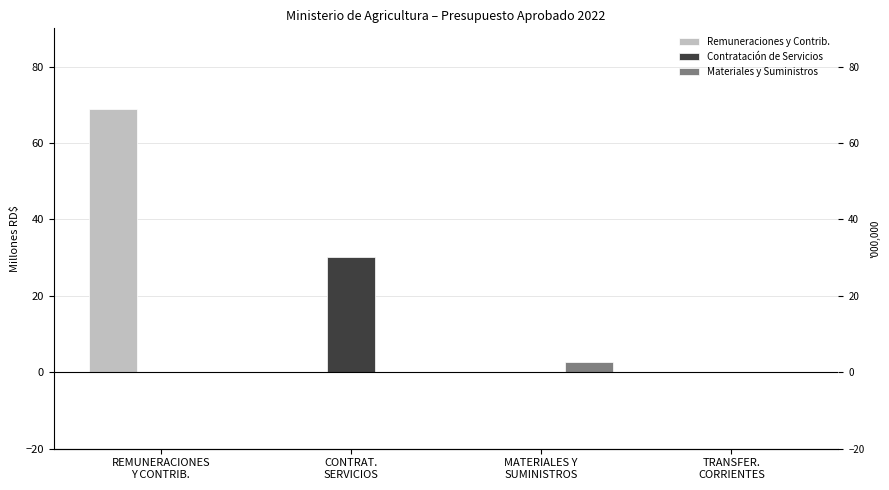

What is the label of the 2nd bar from the right?

MATERIALES Y
SUMINISTROS